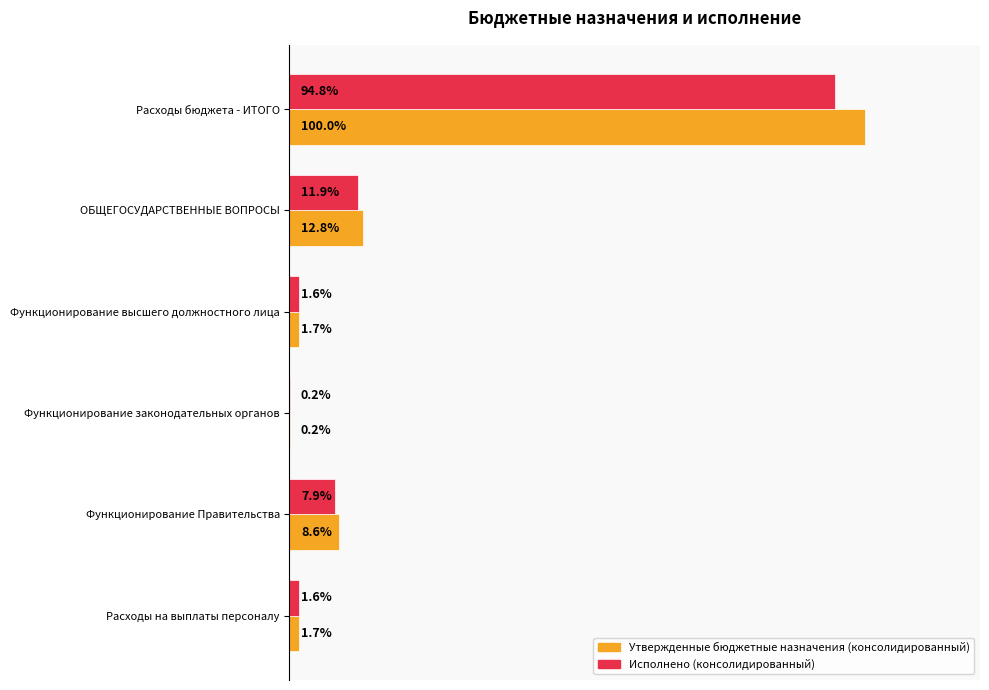

Which category has the highest value in the Исполнено (консолидированный) series?

Расходы бюджета - ИТОГО